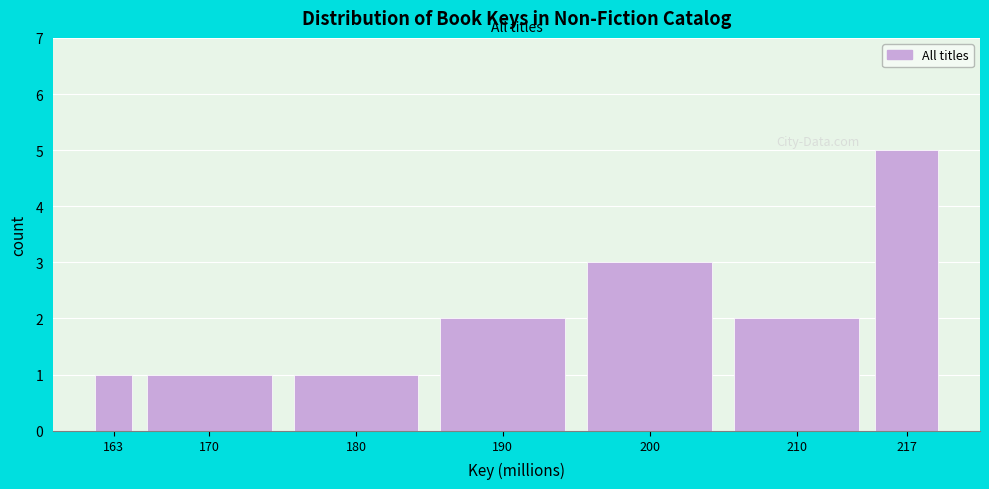

Reading left to right, transcribe all the data shown in this chart.

163=1	170=1	180=1	190=2	200=3	210=2	217=5